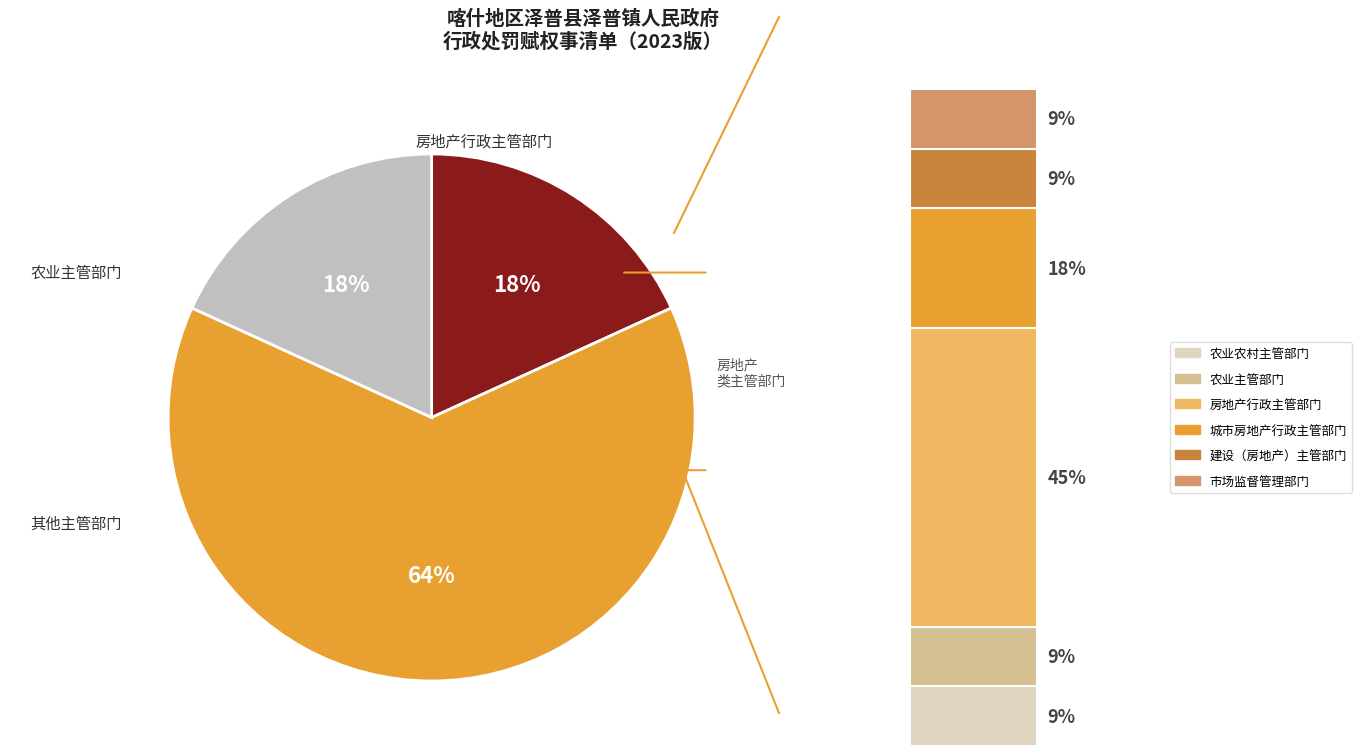

To the nearest percent, what percentage of the pie is 农业农村主管部门?

9%